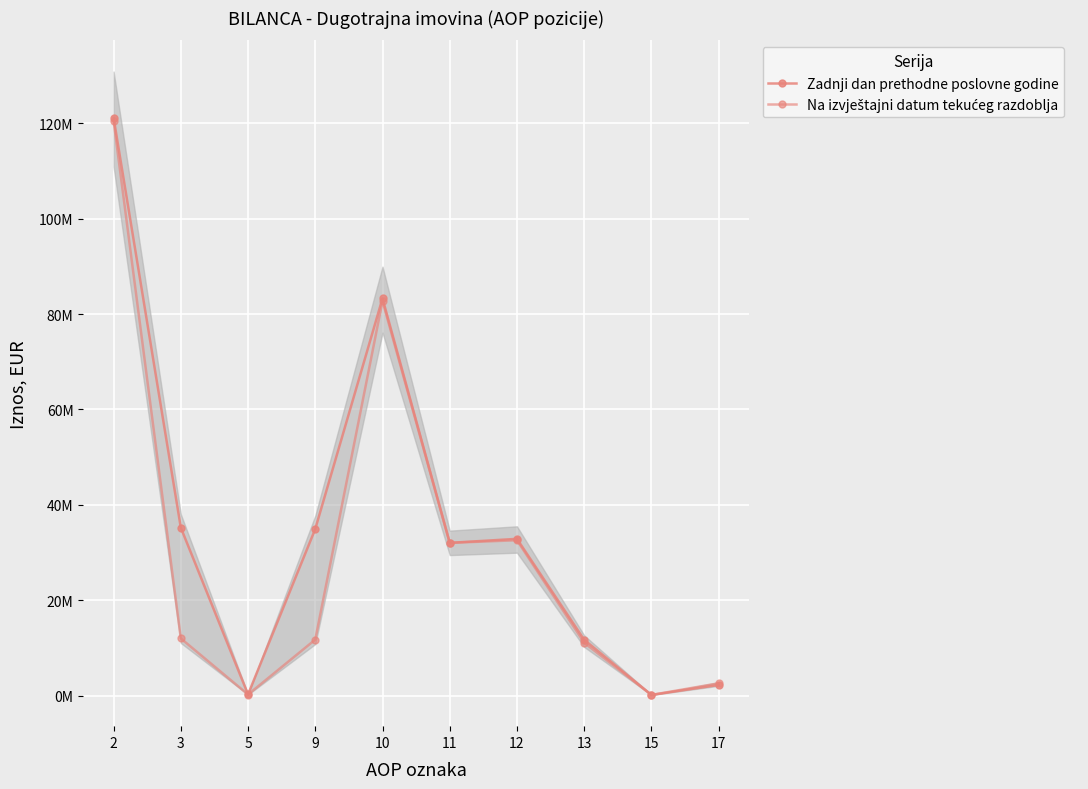

How many values in the Na izvještajni datum tekućeg razdoblja series exceed 12012543?

4